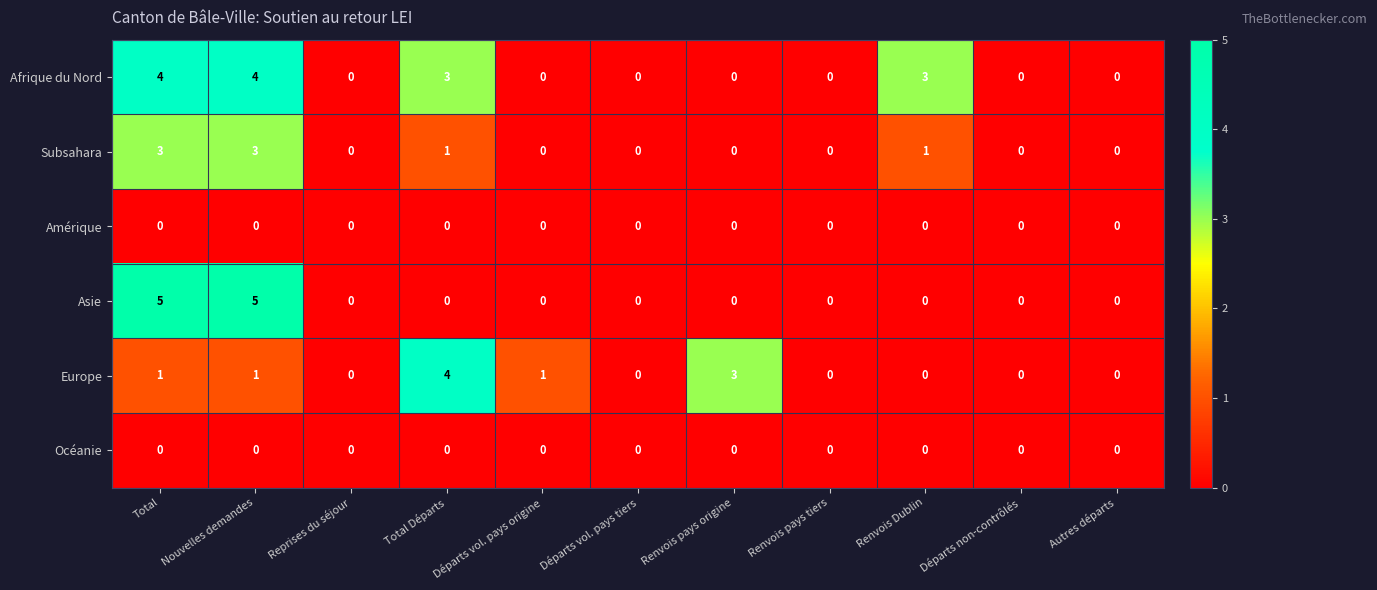

The value of Asie at Reprises du séjour is 0. True or false?

True